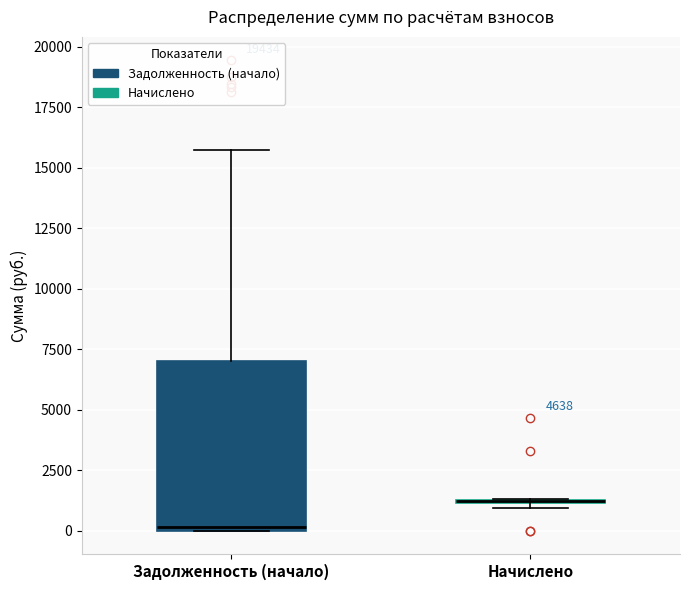

Comparing the boxes themselves (not the whiskers), which one is the tallest?

Задолженность (начало)